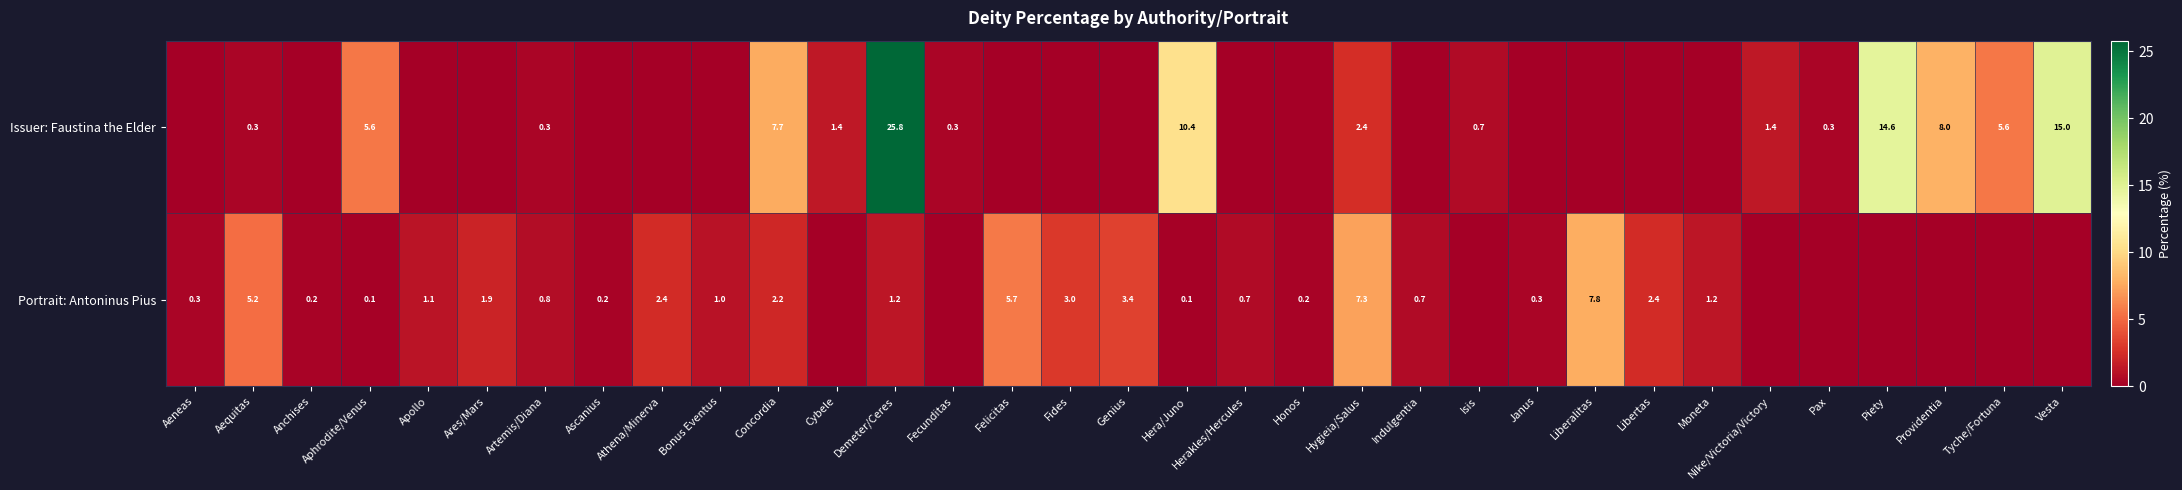

Which series changed the most between Demeter/Ceres and Janus?

row_0